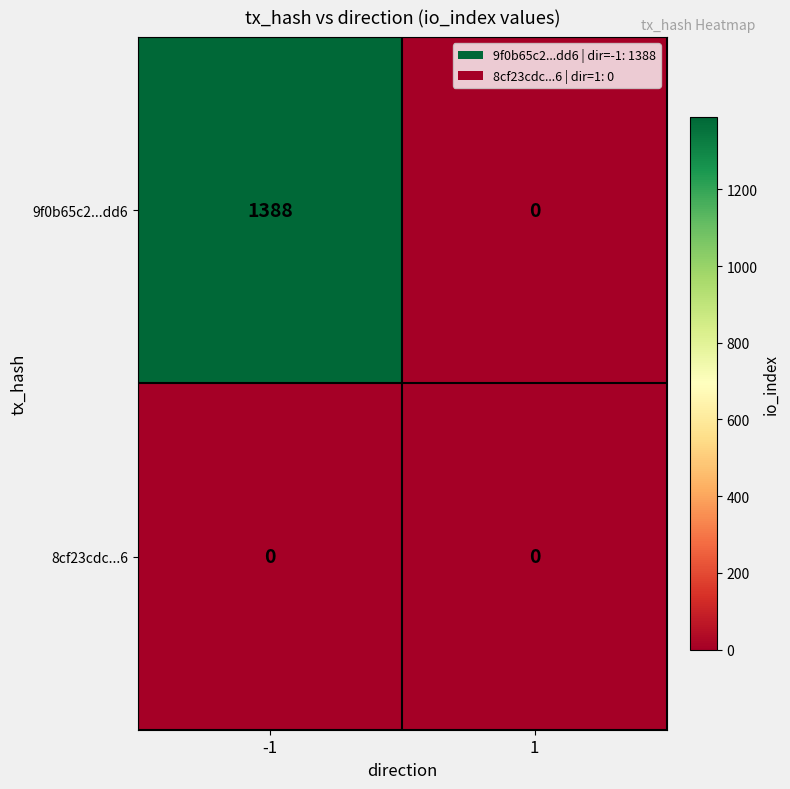

Reading right to left, list all the values displayed in this chart.

9f0b65c2...dd6: 0	1388
8cf23cdc...6: 0	0